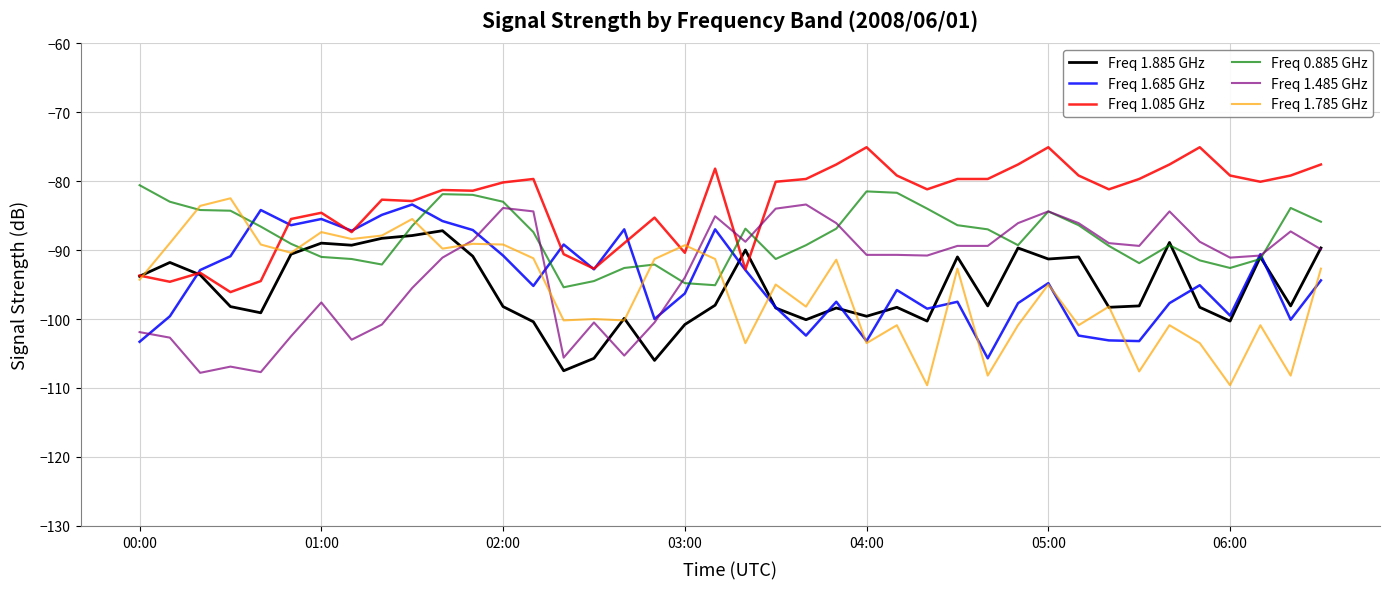

Which series has the largest total across all categories?

Freq 1.085 GHz